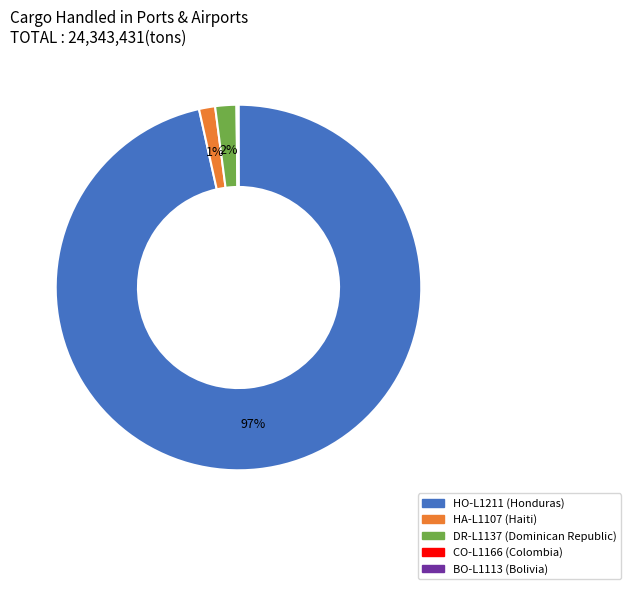

The HA-L1107 slice represents 1% of the pie. True or false?

True